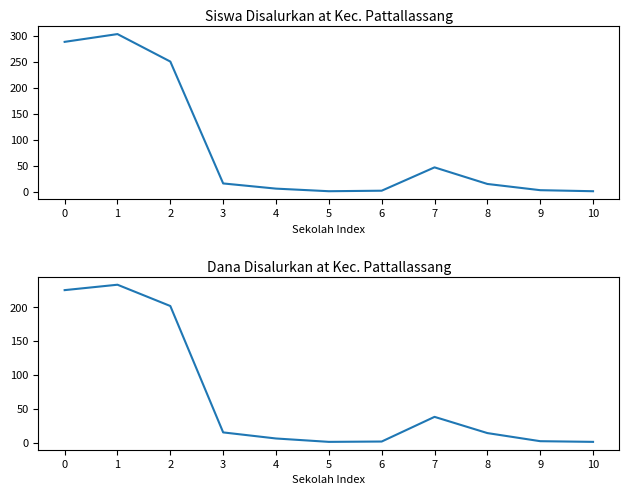

List the series in order of their overall mean, lowest first.

Dana Disalurkan (juta), Siswa Disalurkan